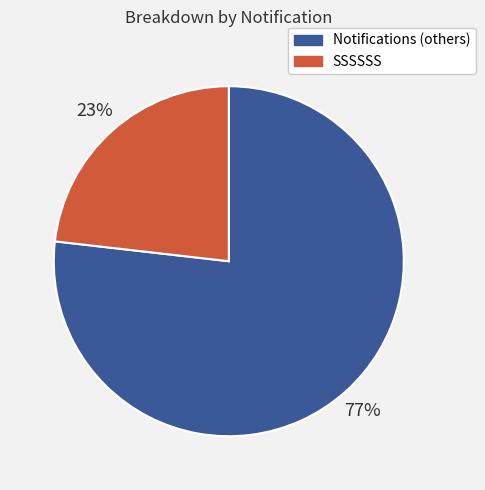

What percentage is the SSSSSS slice, to the nearest percent?

23%